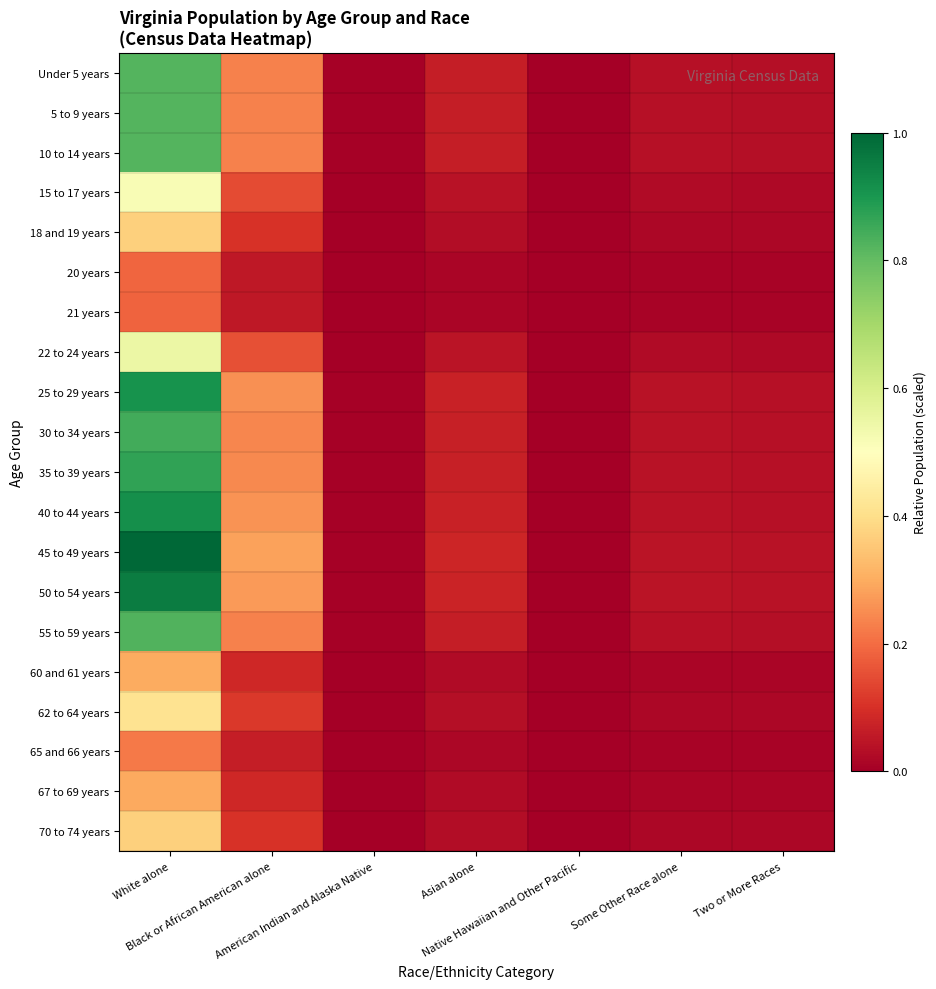

Which series has the widest spread of values?

45 to 49 years